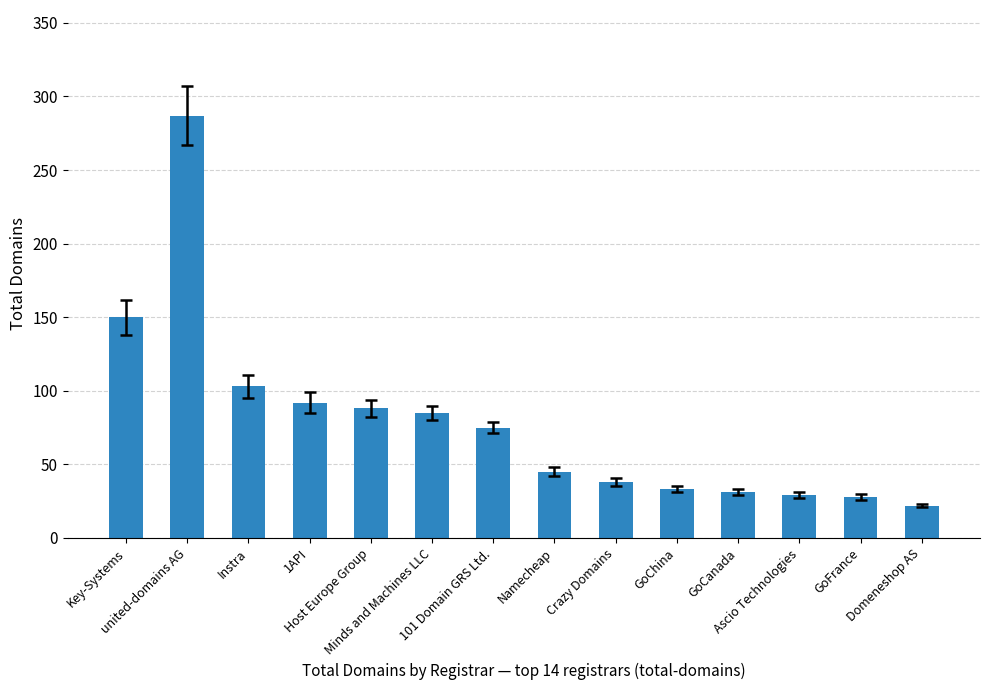

Which has a higher value, Domeneshop AS or Key-Systems?

Key-Systems